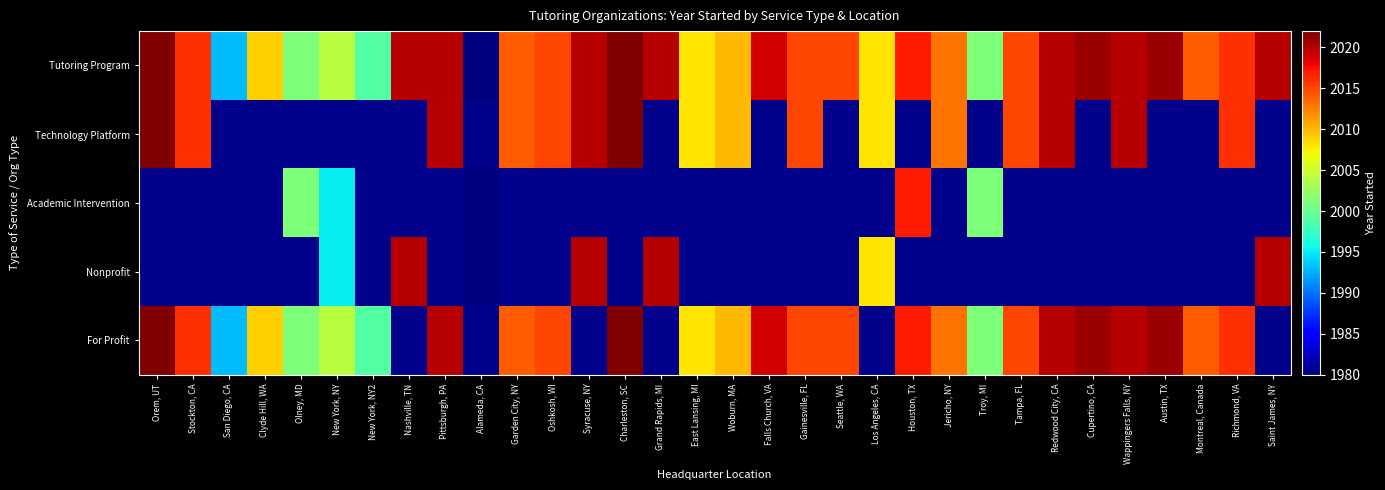

Which series has the largest total across all categories?

Tutoring Program